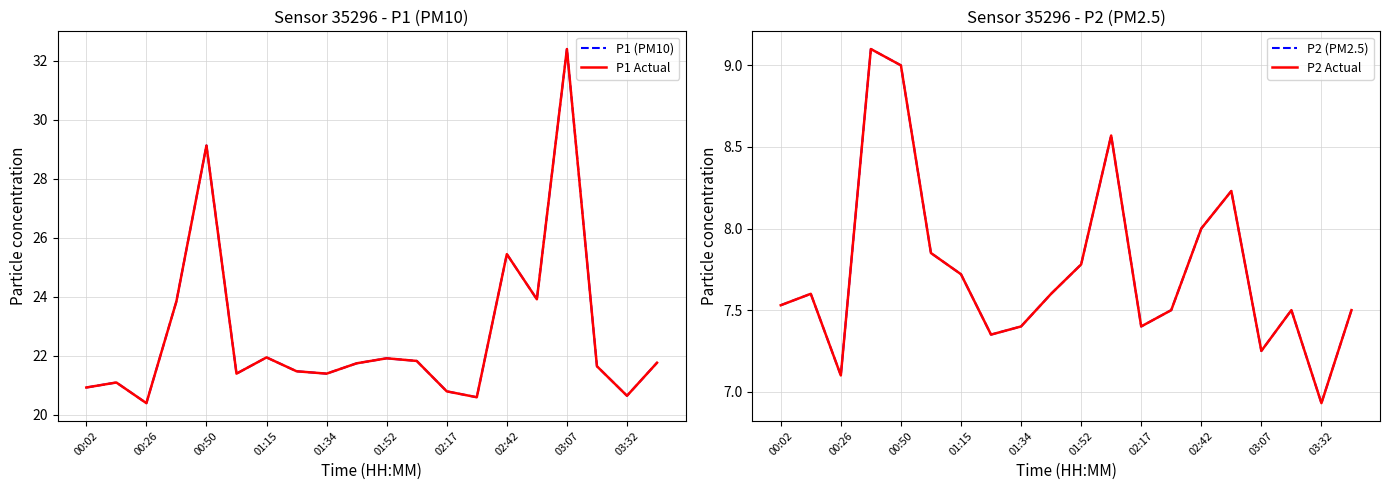

At how many categories does at least one series exceed 21?

15